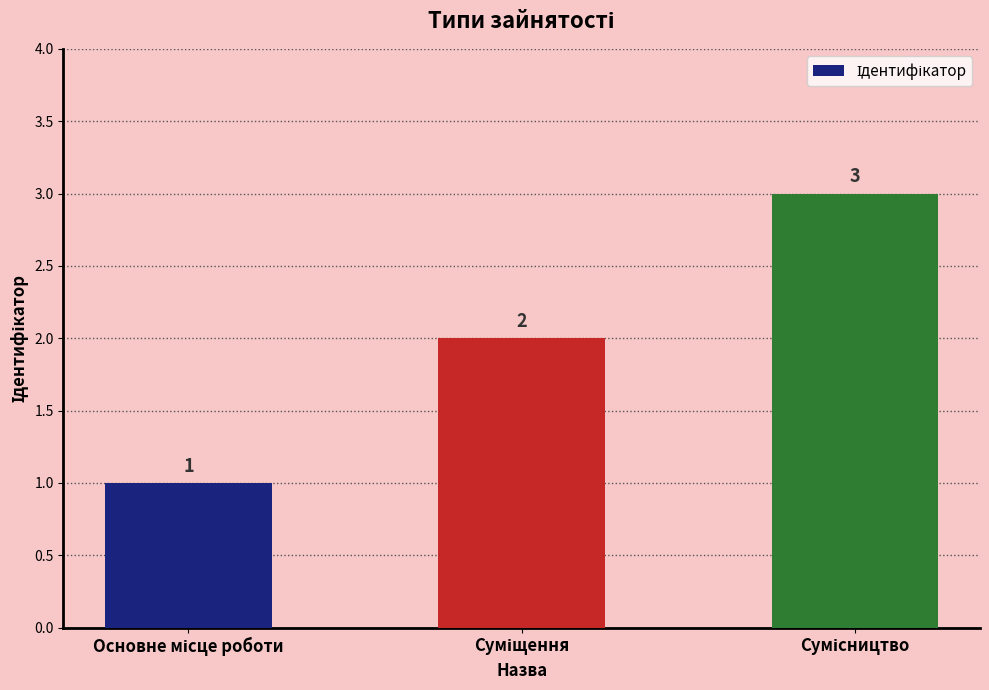

What is the maximum value shown in the chart?

3